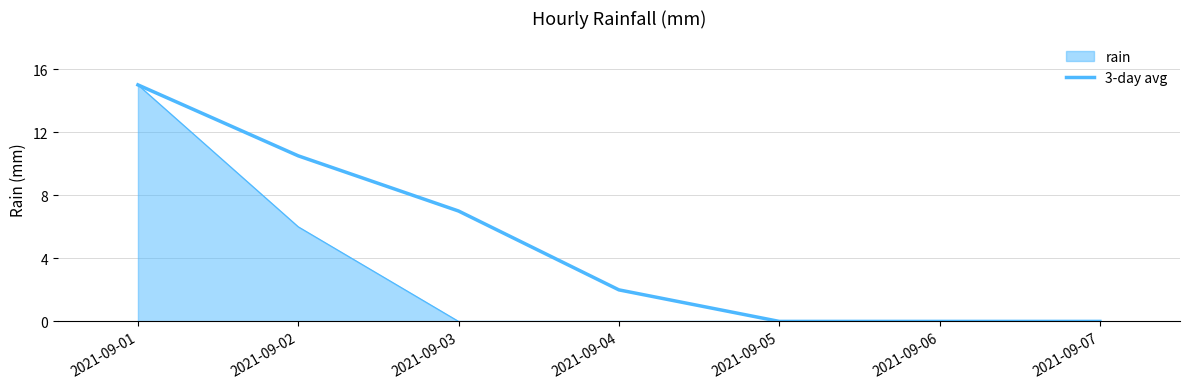

How many lines are shown in the chart?

2